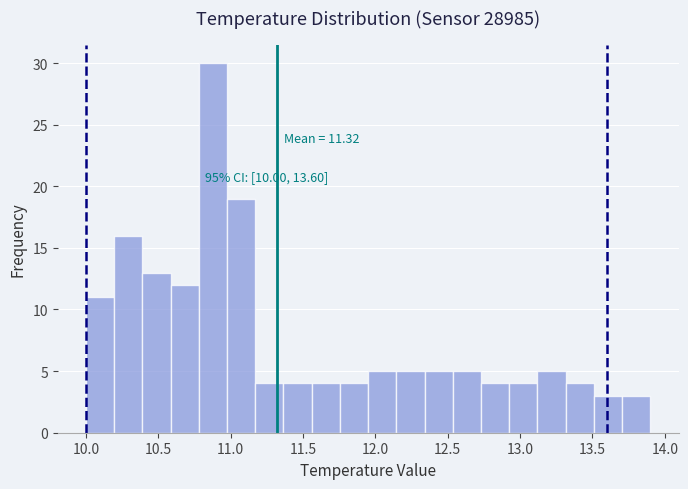

Around what value on the x-axis is the tallest bar? Give the approximate position of its centre, as read against the axis.

10.90